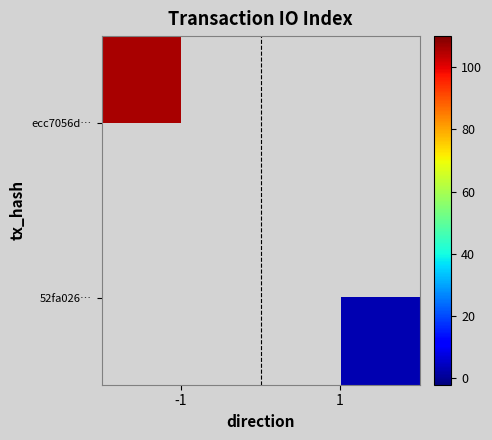

List the series in order of their peak value, highest first.

ecc7056d…, 52fa026…